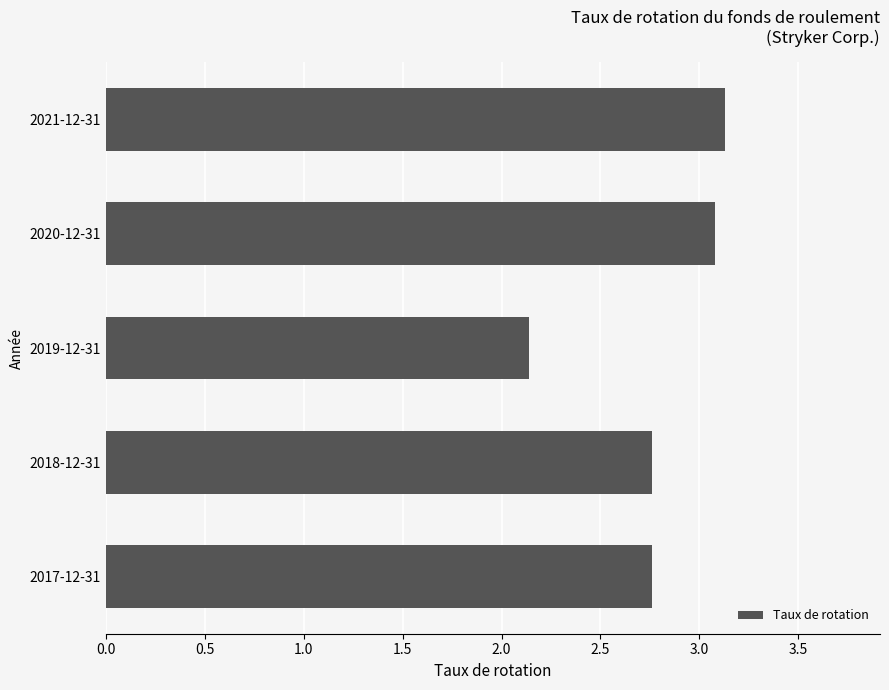

What is the change in value from 2019-12-31 to 2018-12-31?

+0.6